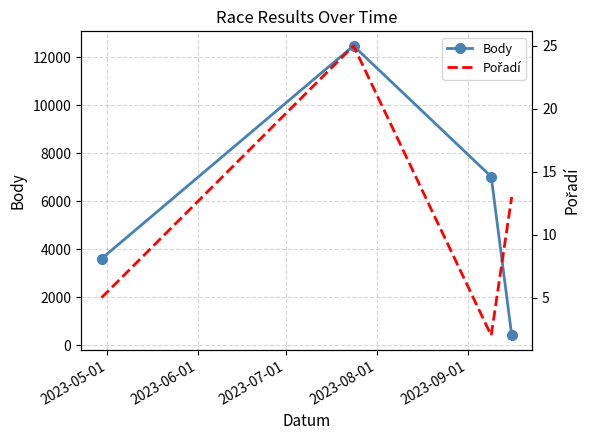

Rank the series by their average value, from lowest to highest.

Pořadí, Body